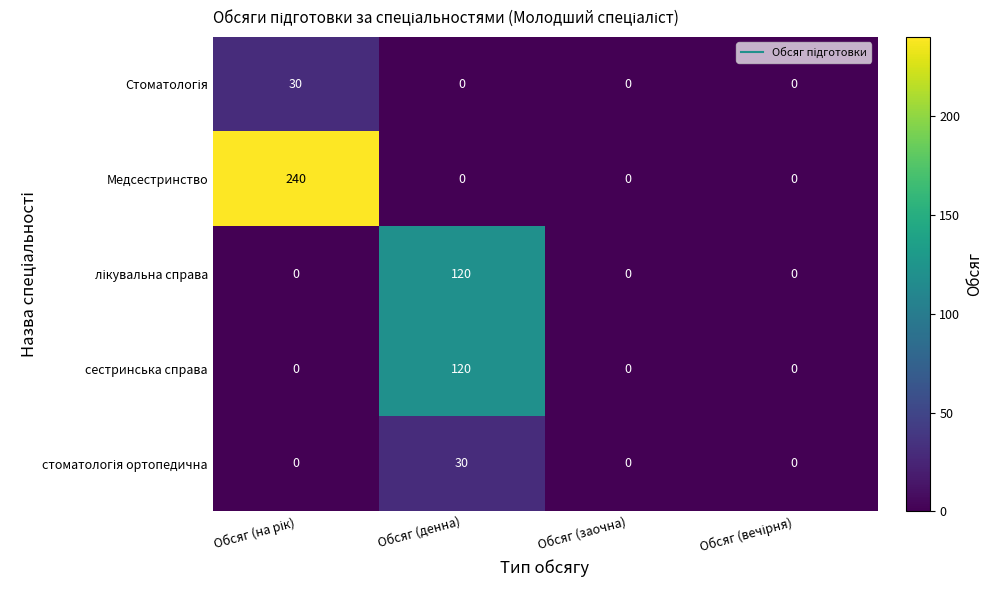

What is the average value of the Медсестринство series?

60